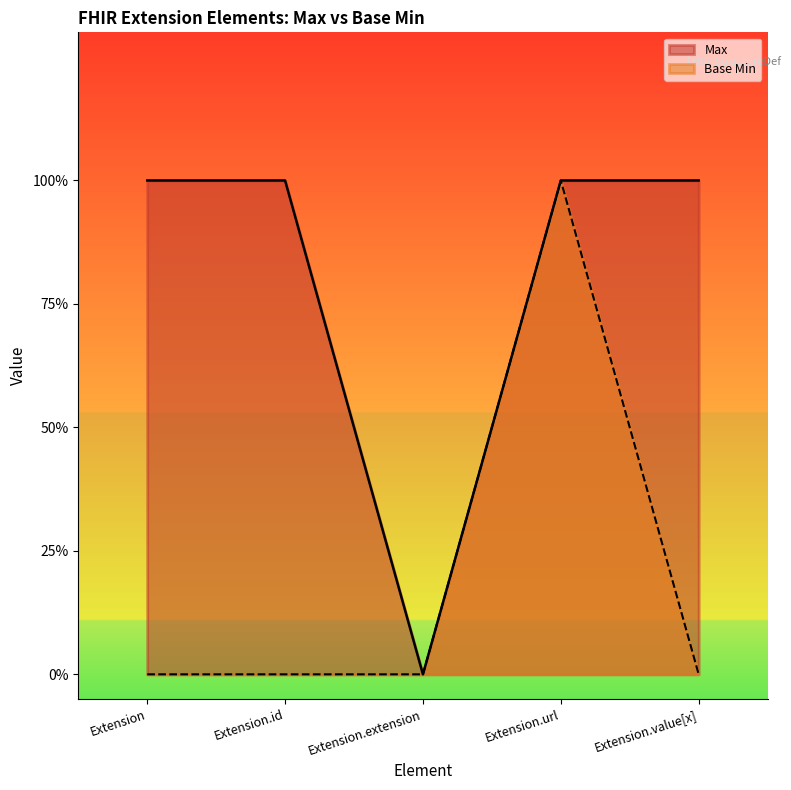

Is the value of Base Min at Extension greater than the value of Max at Extension?

No